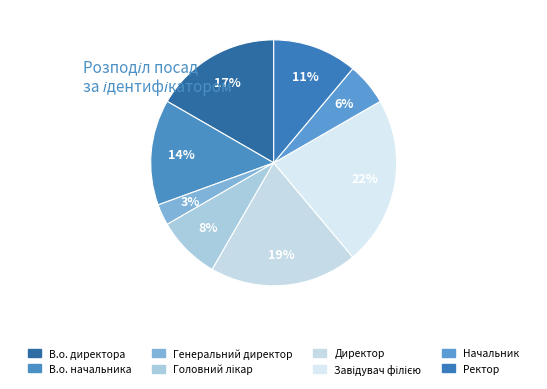

What percentage is the Директор slice, to the nearest percent?

19%